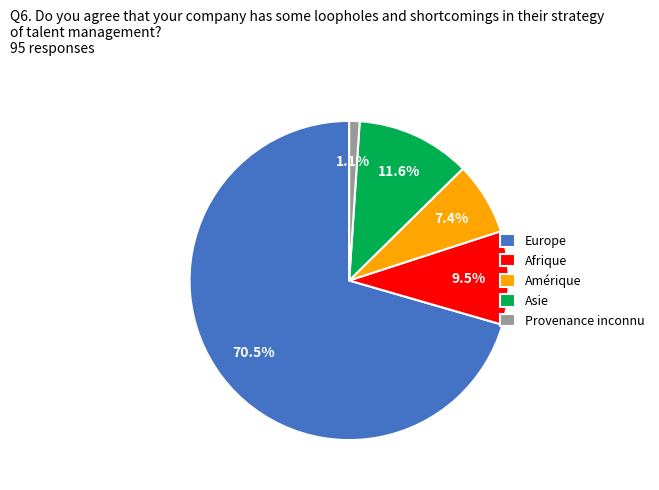

Which slice is the smallest?

Provenance inconnu